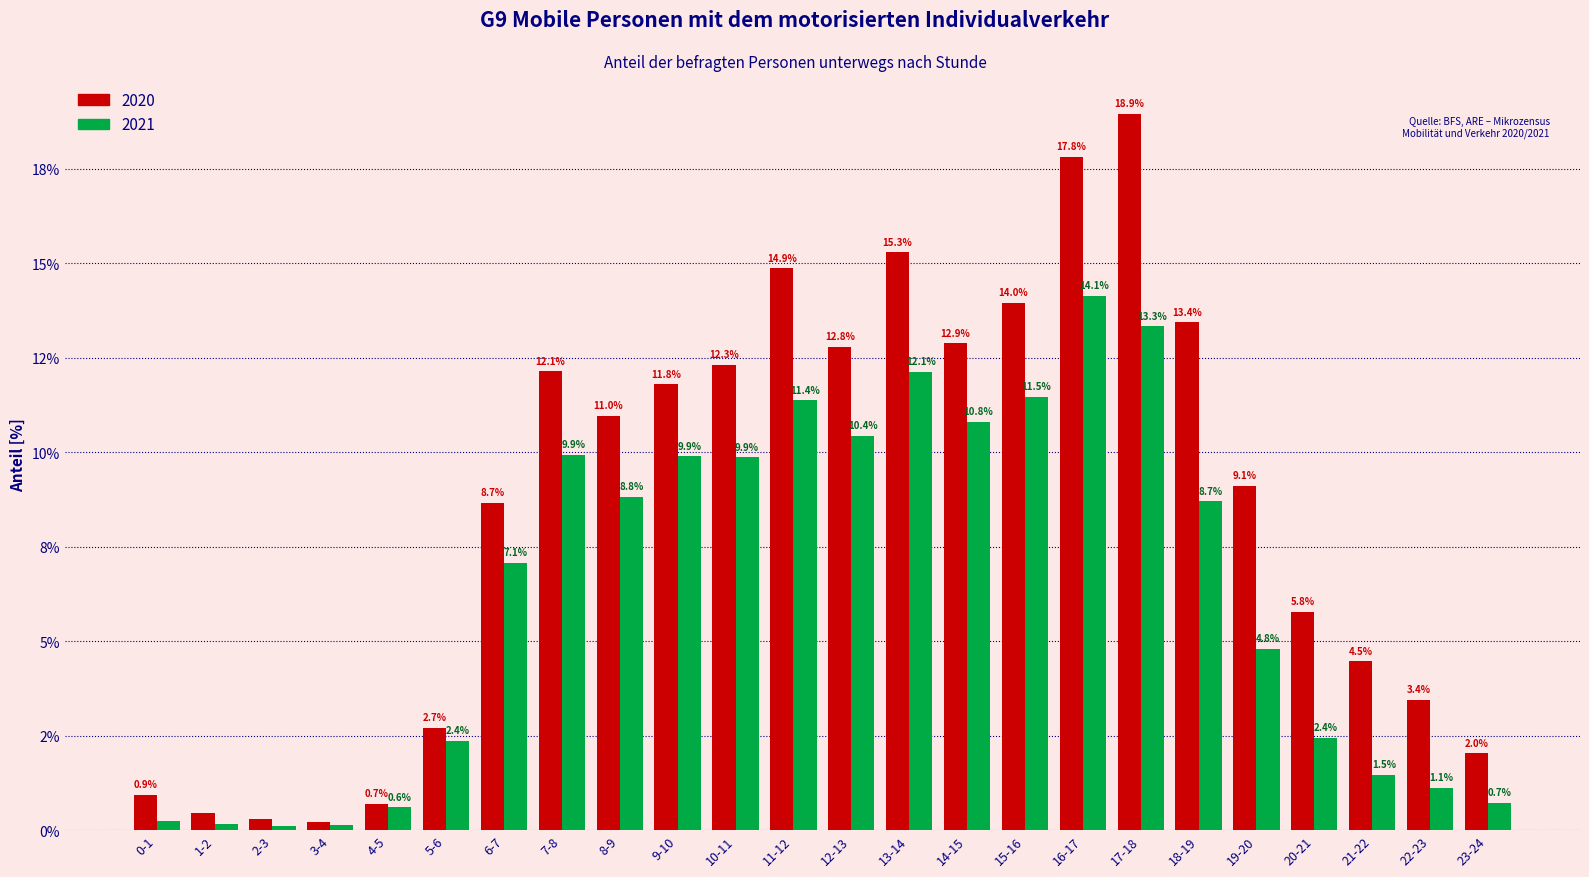

What are all the series names shown in the legend?

2020, 2021